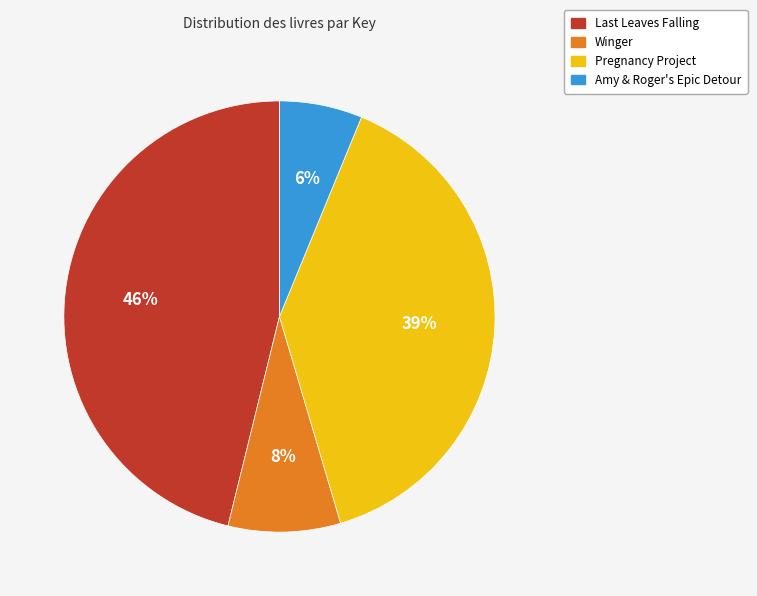

Do Amy & Roger's Epic Detour and Winger together represent more than half of the pie?

No